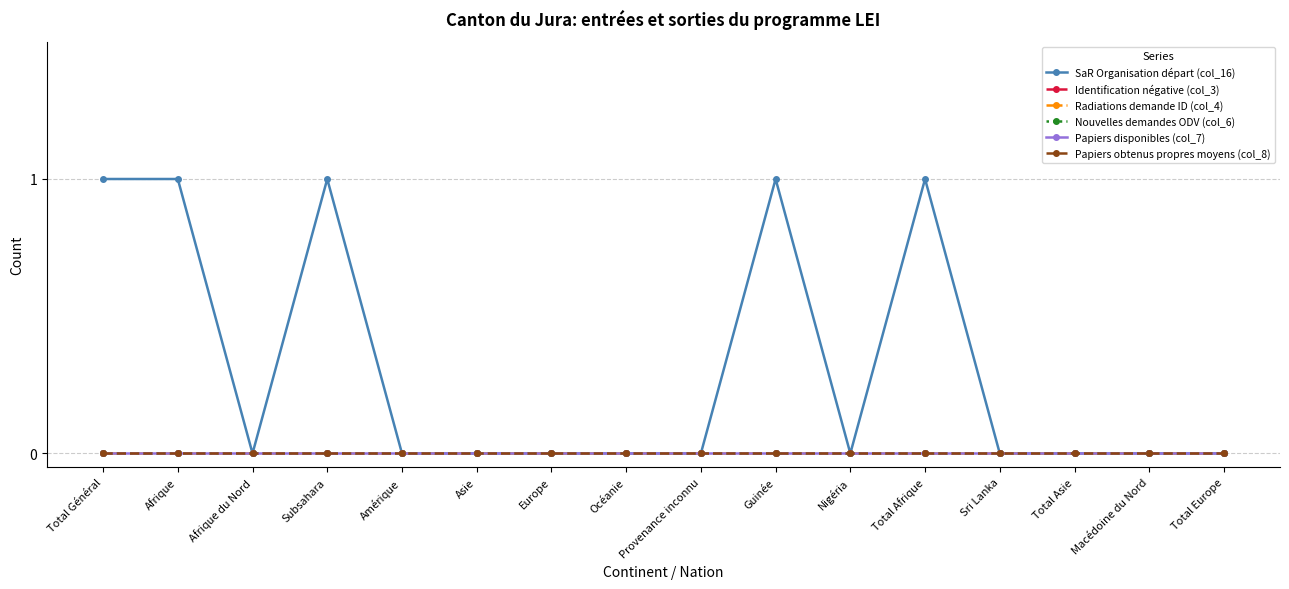

True or false: Nouvelles demandes ODV (col_6) and Identification négative (col_3) intersect in this chart.

False